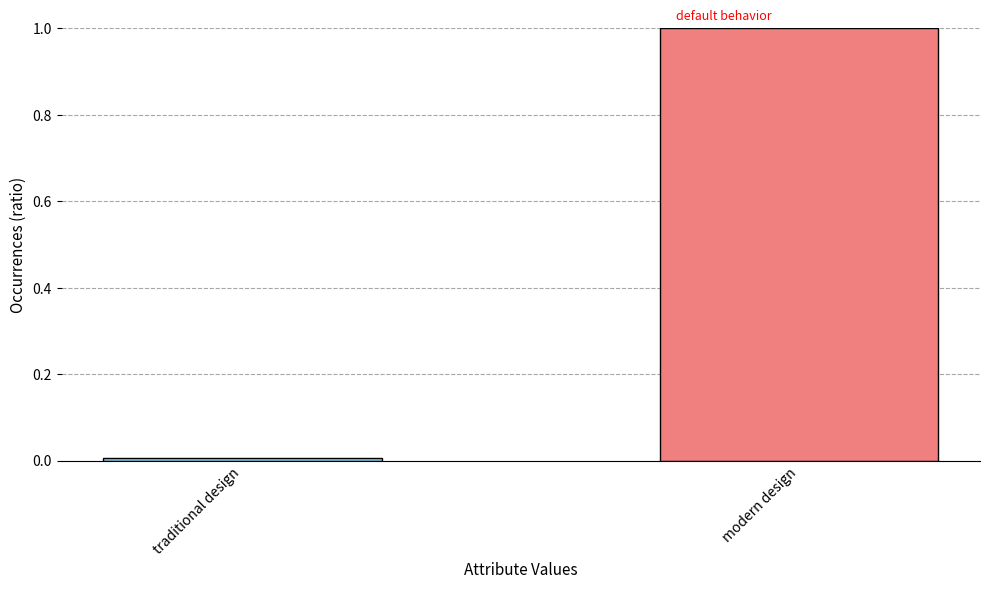

Is it true that the value at modern design is 1.0?

True